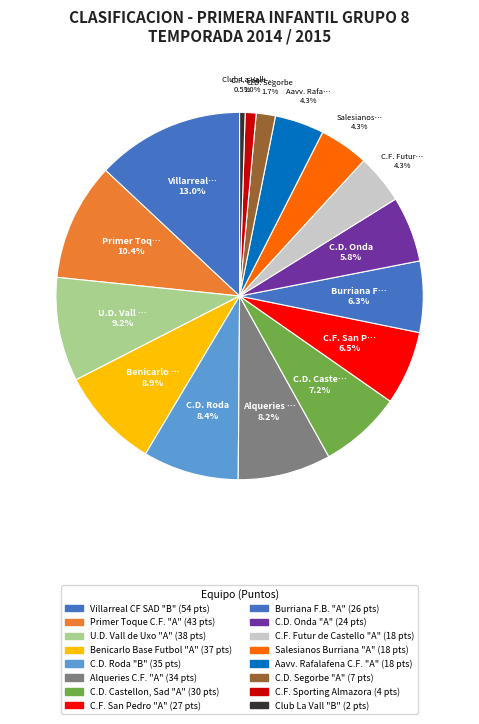

How many slices are in this pie chart?

16